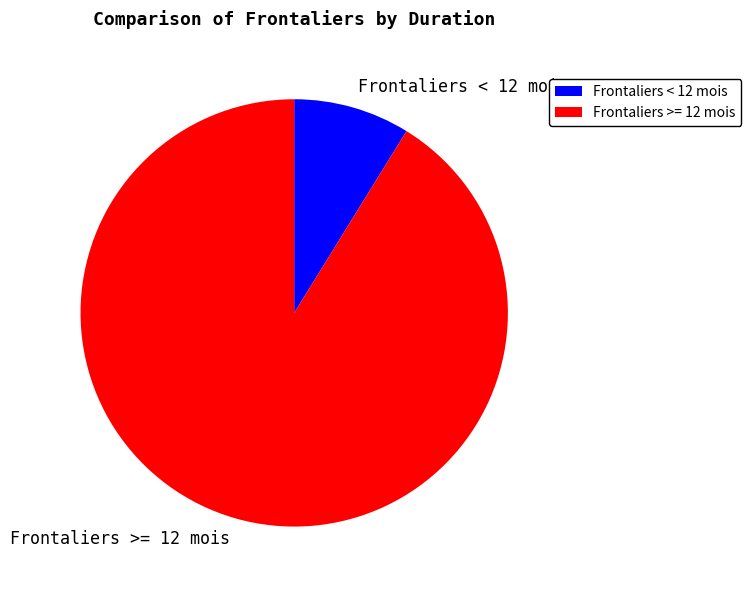

Between Frontaliers < 12 mois and Frontaliers >= 12 mois, which is larger?

Frontaliers >= 12 mois